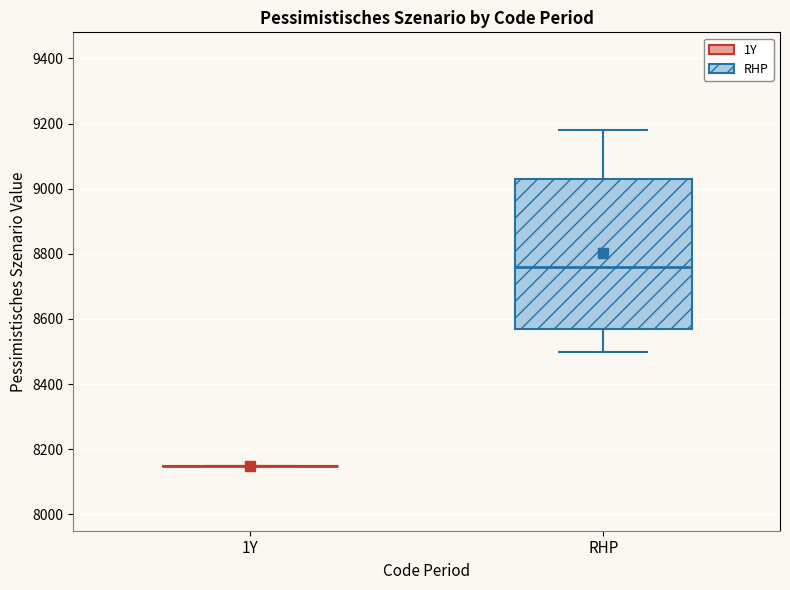

Where does the lower whisker of the box for RHP end on the y-axis? The values are not printed on the chart, so give them approximately, as read against the axis.

8500